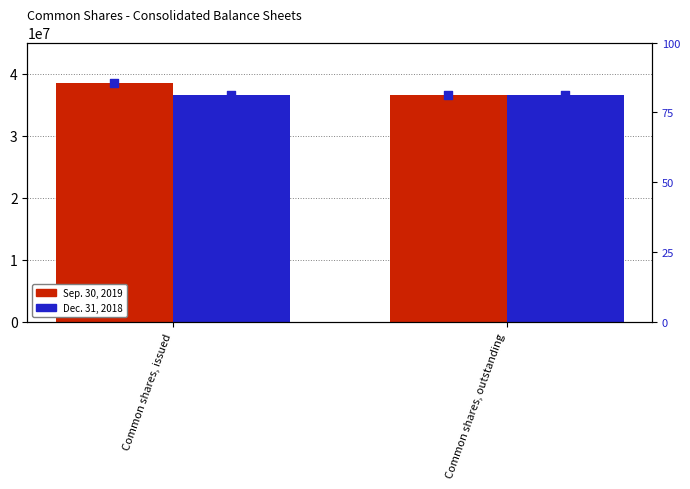

Is the value of Sep. 30, 2019 at Common shares, outstanding greater than the value of Dec. 31, 2018 at Common shares, outstanding?

No